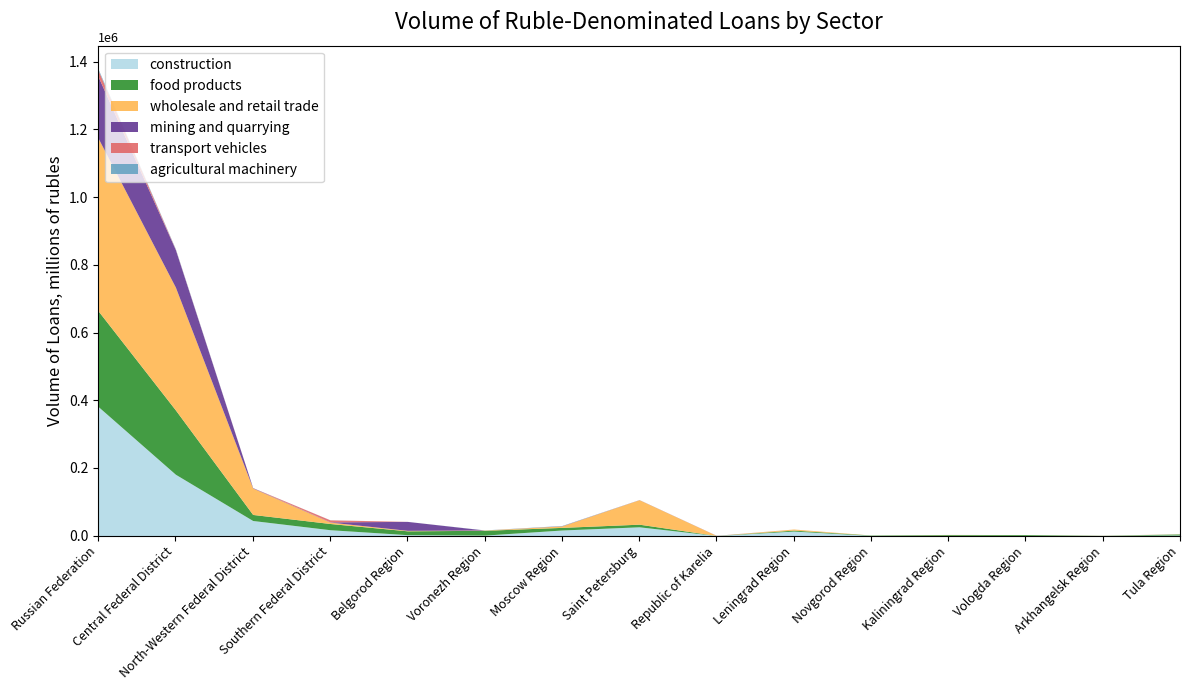

What is the label of the 4th point from the left?

Southern Federal District